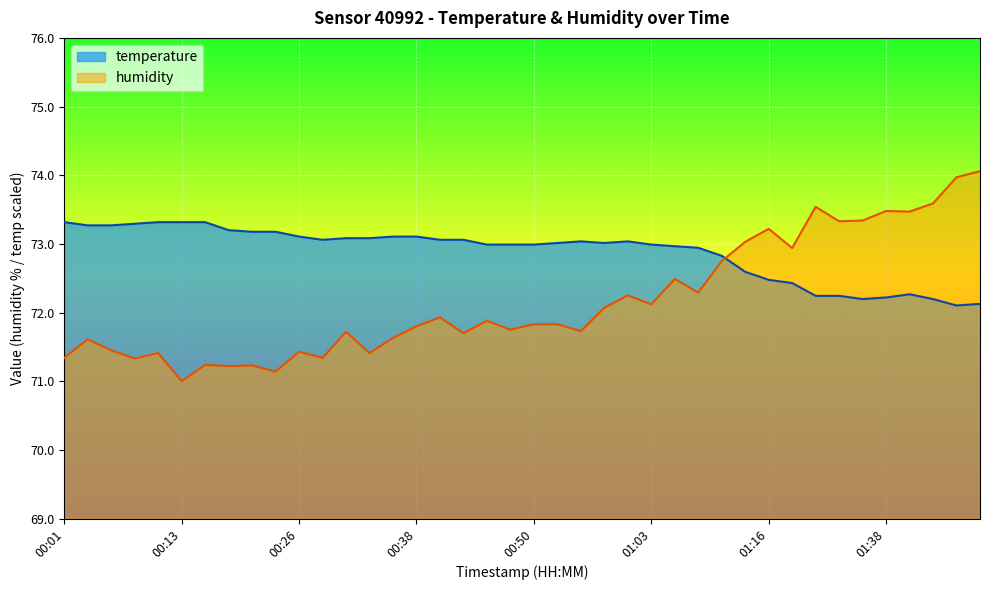

What is the label of the 28th point from the right?

00:31